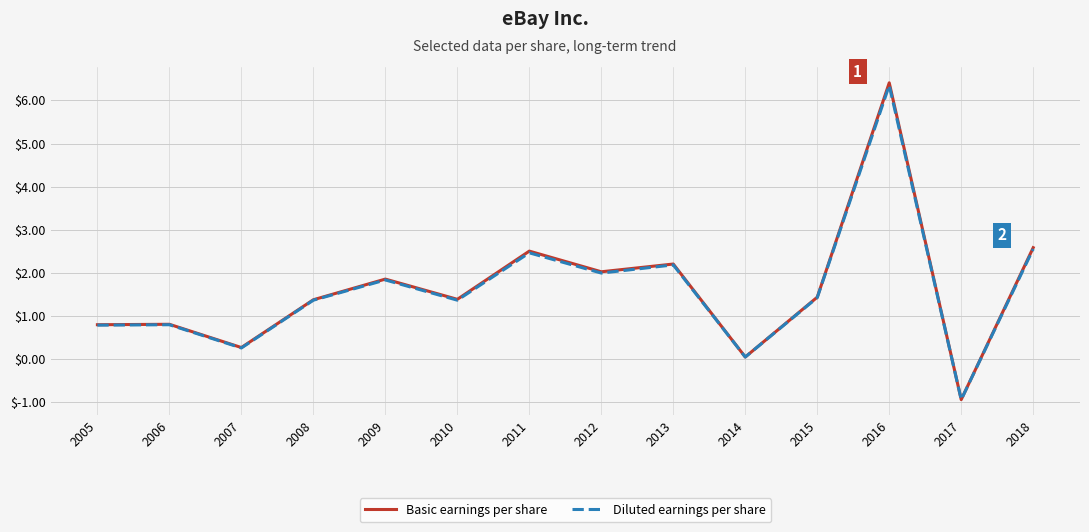

Is the value of Basic earnings per share at 2008 greater than the value of Diluted earnings per share at 2006?

Yes